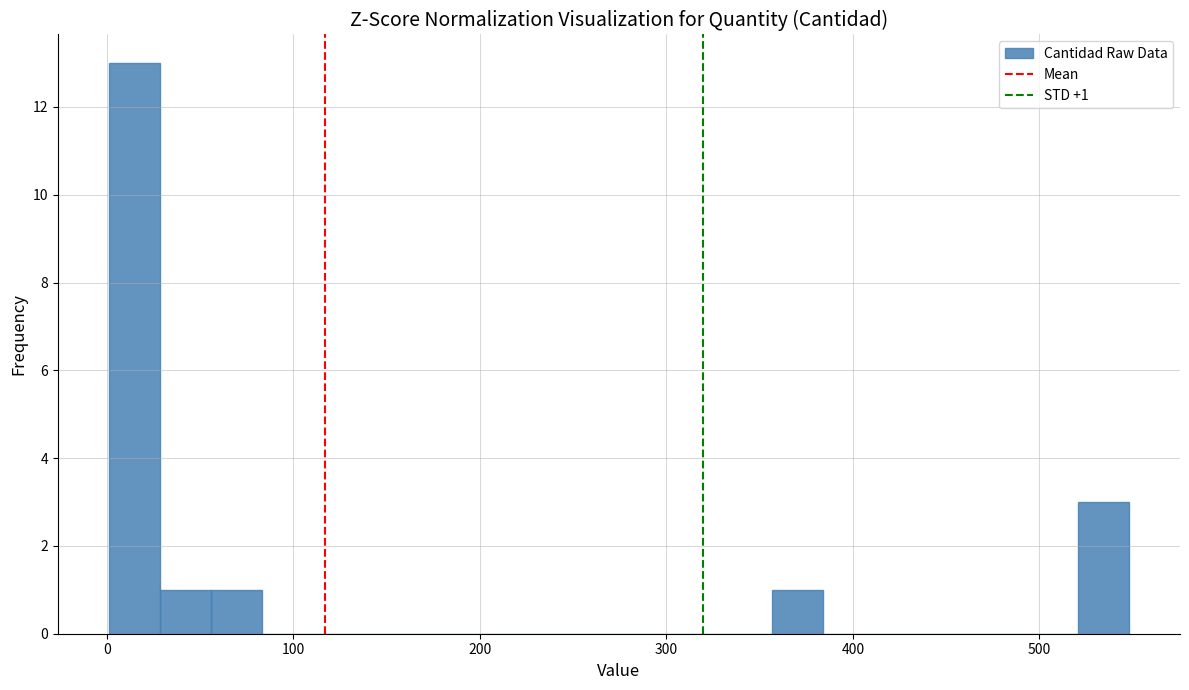

Around what value on the x-axis is the tallest bar? Give the approximate position of its centre, as read against the axis.

10